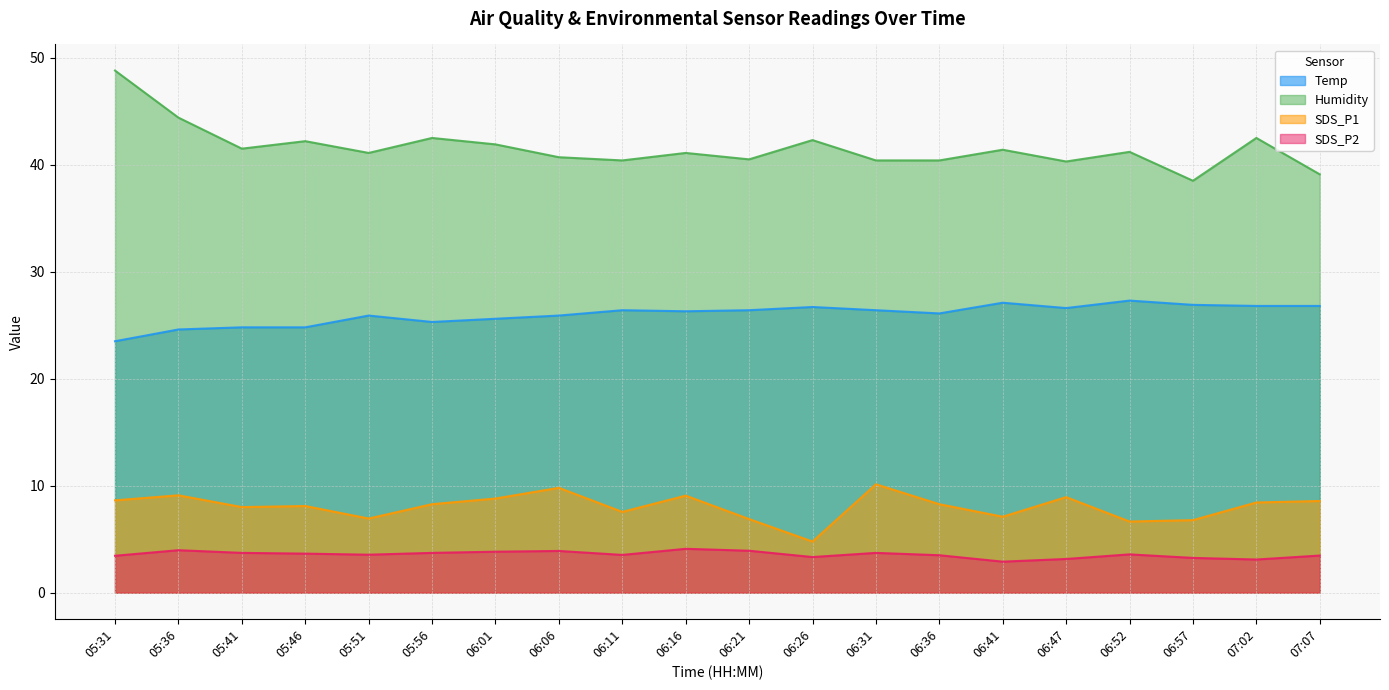

True or false: SDS_P1 has a value of 2.4 at 06:52.

False